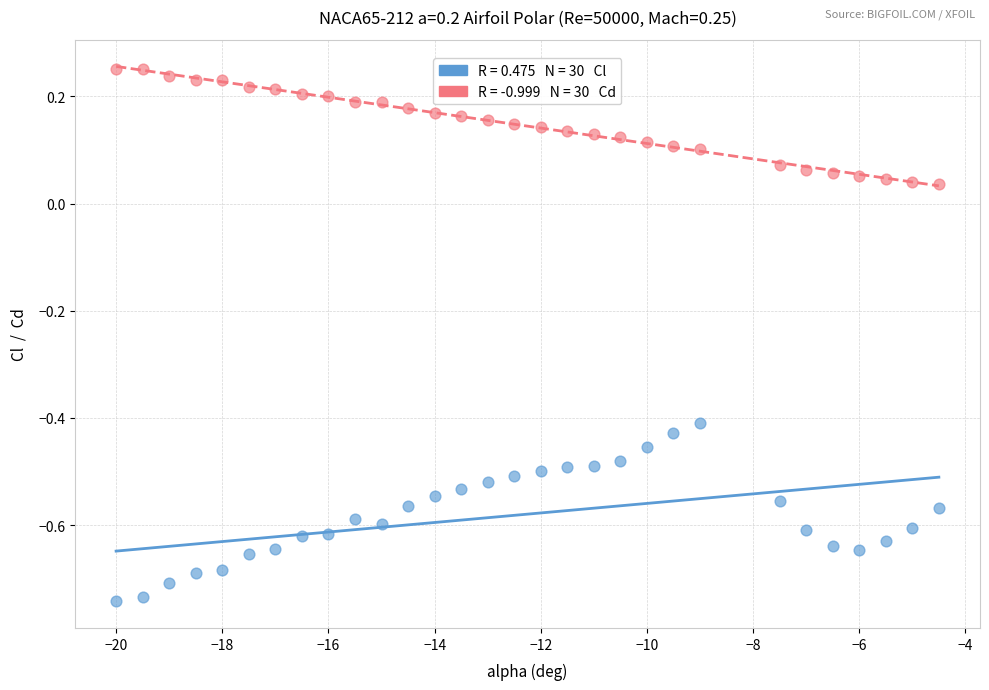

Across all data points, what is the range of X values (max minus min)?

15.5